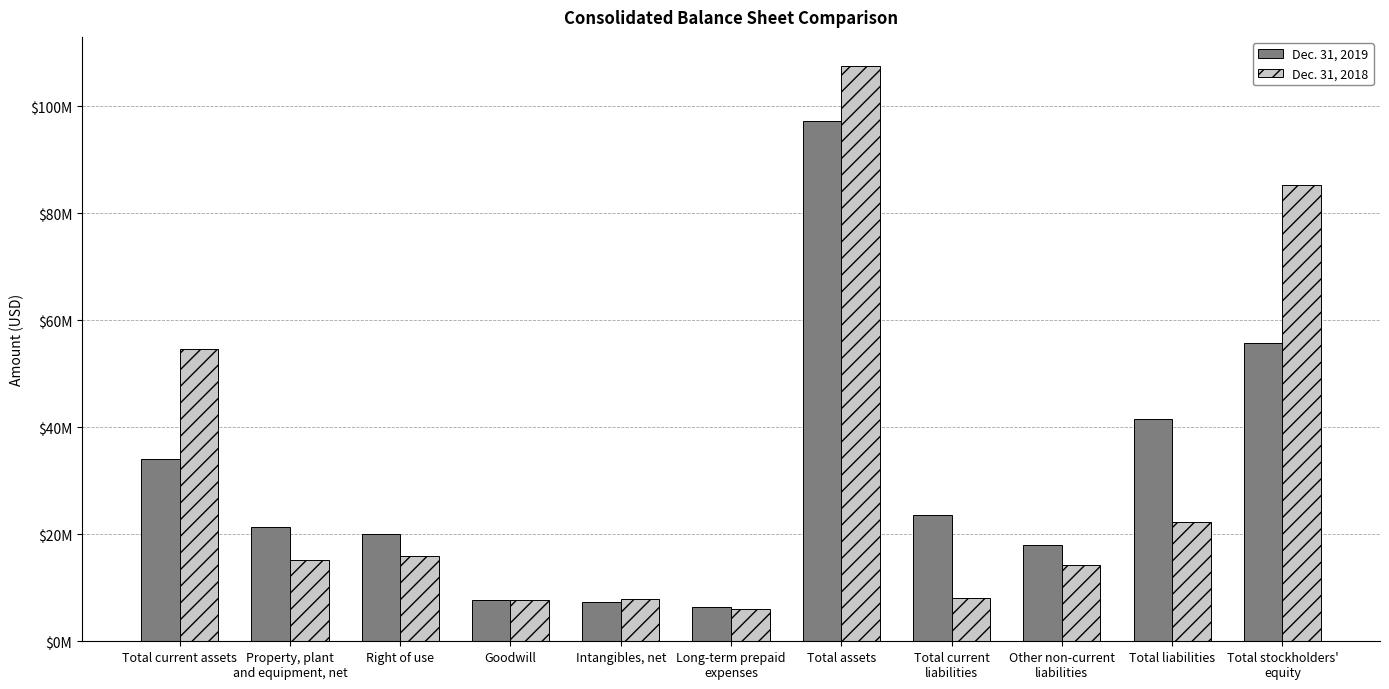

At which category is the sum across all series the highest?

Total assets